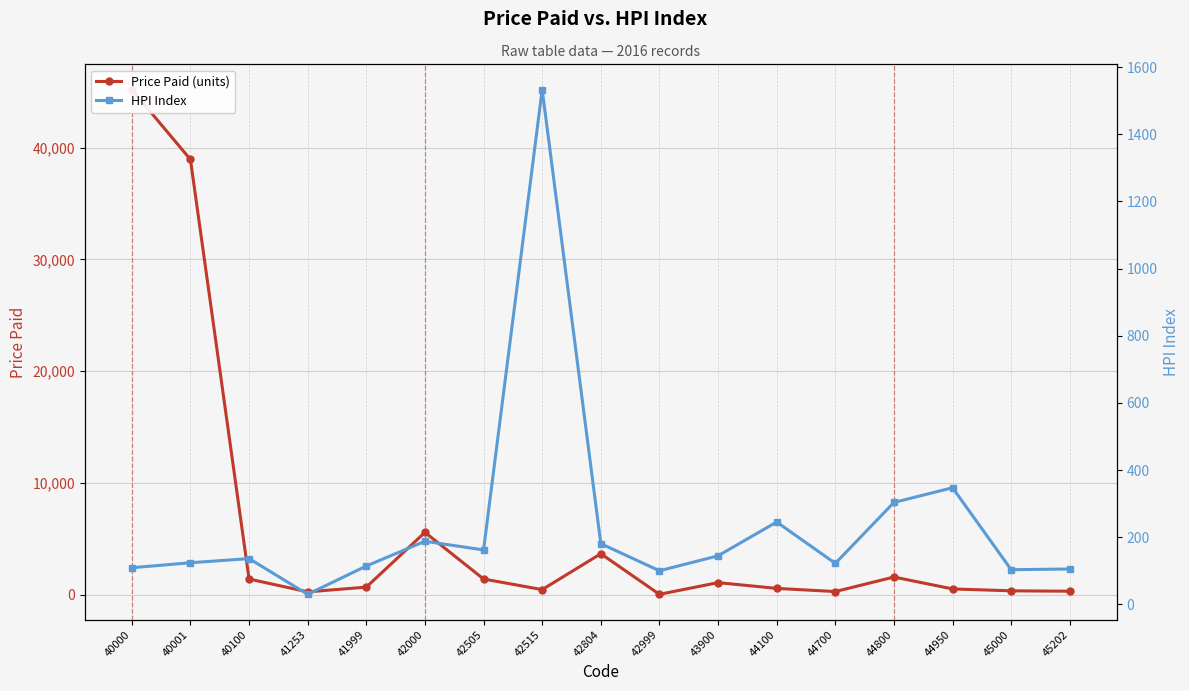

Between 44950 and 41999, which is larger?

41999